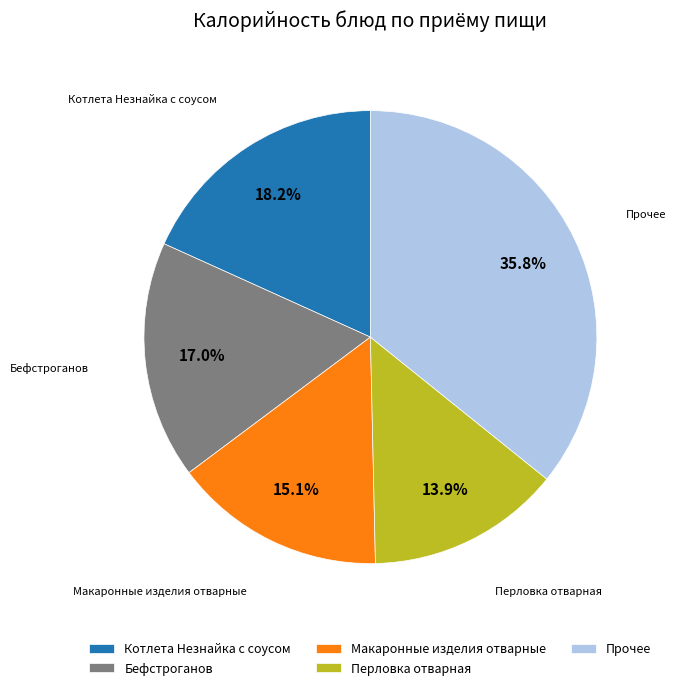

Which slice is the largest?

Прочее